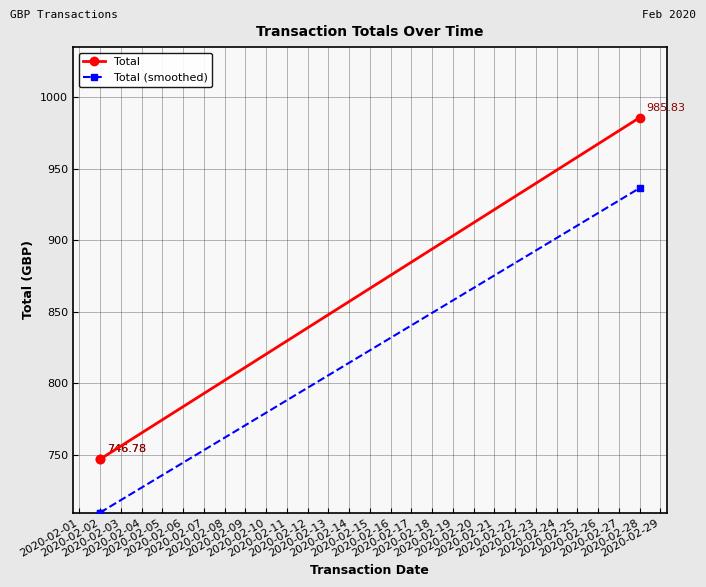

What value does the Total series have at 2020-02-01?

746.8